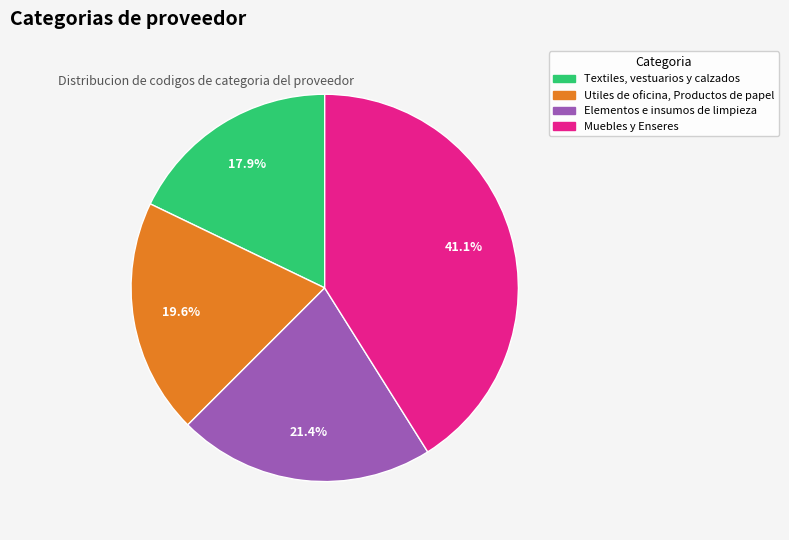

What is the ratio of the value at Utiles de oficina, Productos de papel to the value at Elementos e insumos de limpieza?

0.9